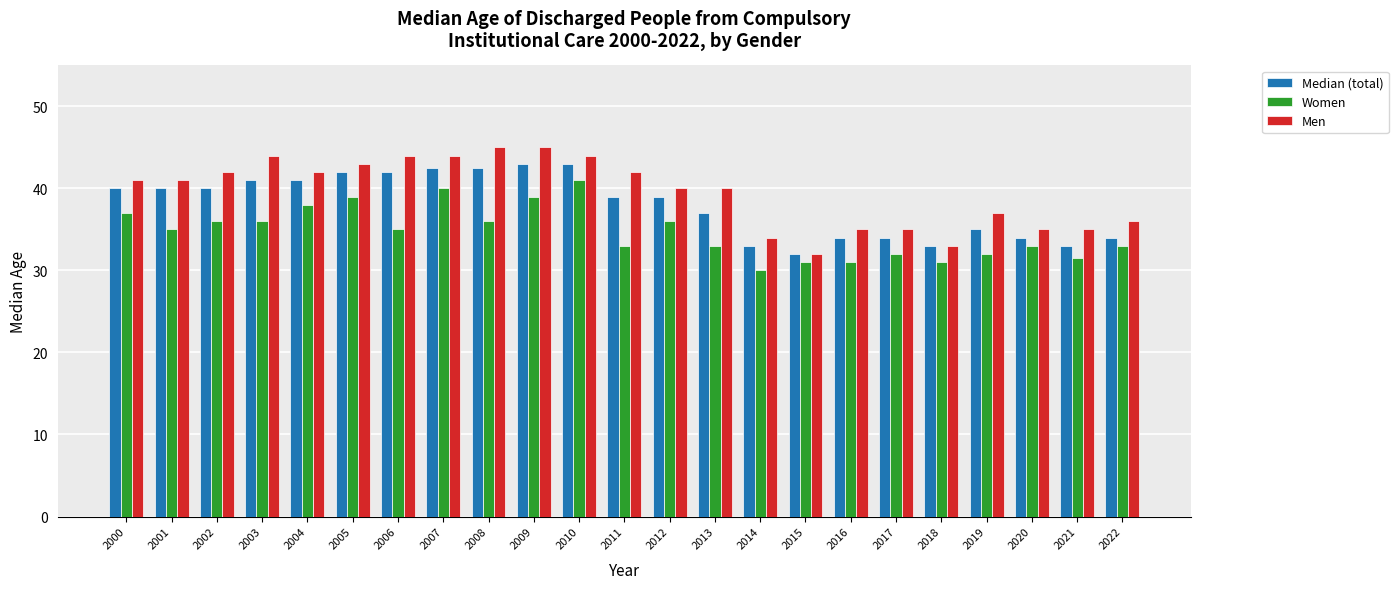

Reading right to left, list all the values displayed in this chart.

Median (total): 2022=34.0	2021=33.0	2020=34.0	2019=35.0	2018=33.0	2017=34.0	2016=34.0	2015=32.0	2014=33.0	2013=37.0	2012=39.0	2011=39.0	2010=43.0	2009=43.0	2008=42.5	2007=42.5	2006=42.0	2005=42.0	2004=41.0	2003=41.0	2002=40.0	2001=40.0	2000=40.0
Women: 2022=33.0	2021=31.5	2020=33.0	2019=32.0	2018=31.0	2017=32.0	2016=31.0	2015=31.0	2014=30.0	2013=33.0	2012=36.0	2011=33.0	2010=41.0	2009=39.0	2008=36.0	2007=40.0	2006=35.0	2005=39.0	2004=38.0	2003=36.0	2002=36.0	2001=35.0	2000=37.0
Men: 2022=36.0	2021=35.0	2020=35.0	2019=37.0	2018=33.0	2017=35.0	2016=35.0	2015=32.0	2014=34.0	2013=40.0	2012=40.0	2011=42.0	2010=44.0	2009=45.0	2008=45.0	2007=44.0	2006=44.0	2005=43.0	2004=42.0	2003=44.0	2002=42.0	2001=41.0	2000=41.0